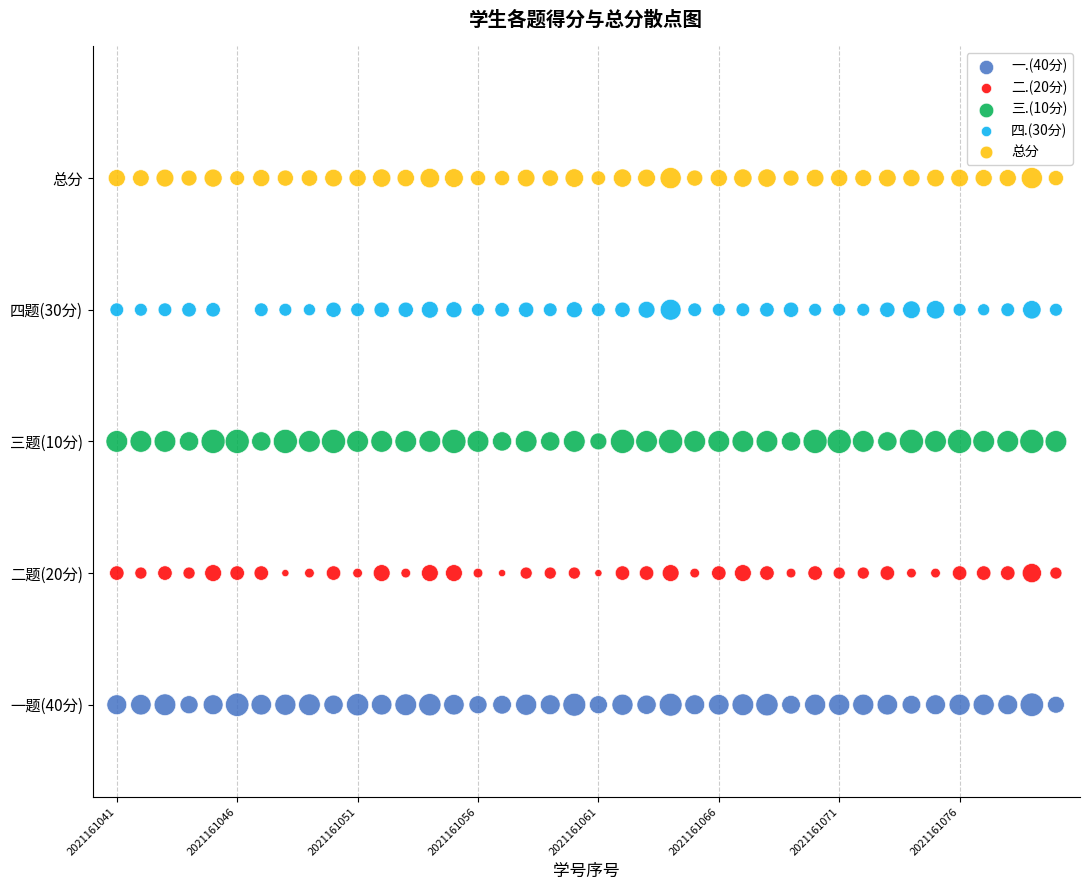

What are all the series names shown in the legend?

一.(40分), 二.(20分), 三.(10分), 四.(30分), 总分